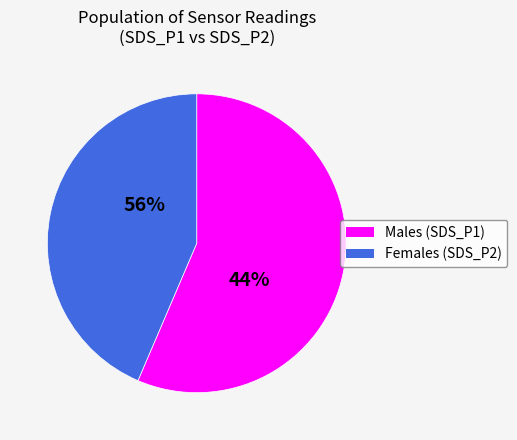

Combined, what portion of the pie is SDS_P1 and SDS_P2?

100.0%